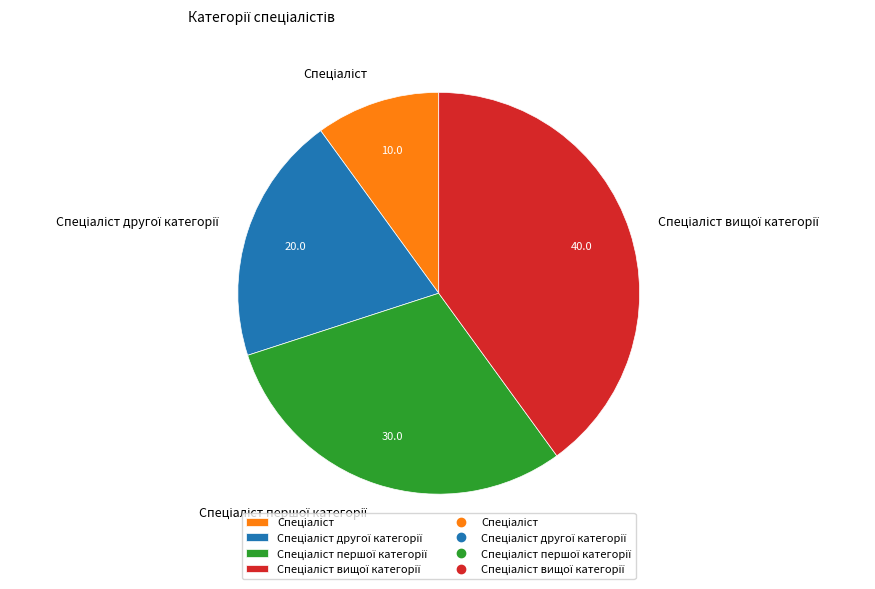

Is there any slice that represents more than half of the pie?

No